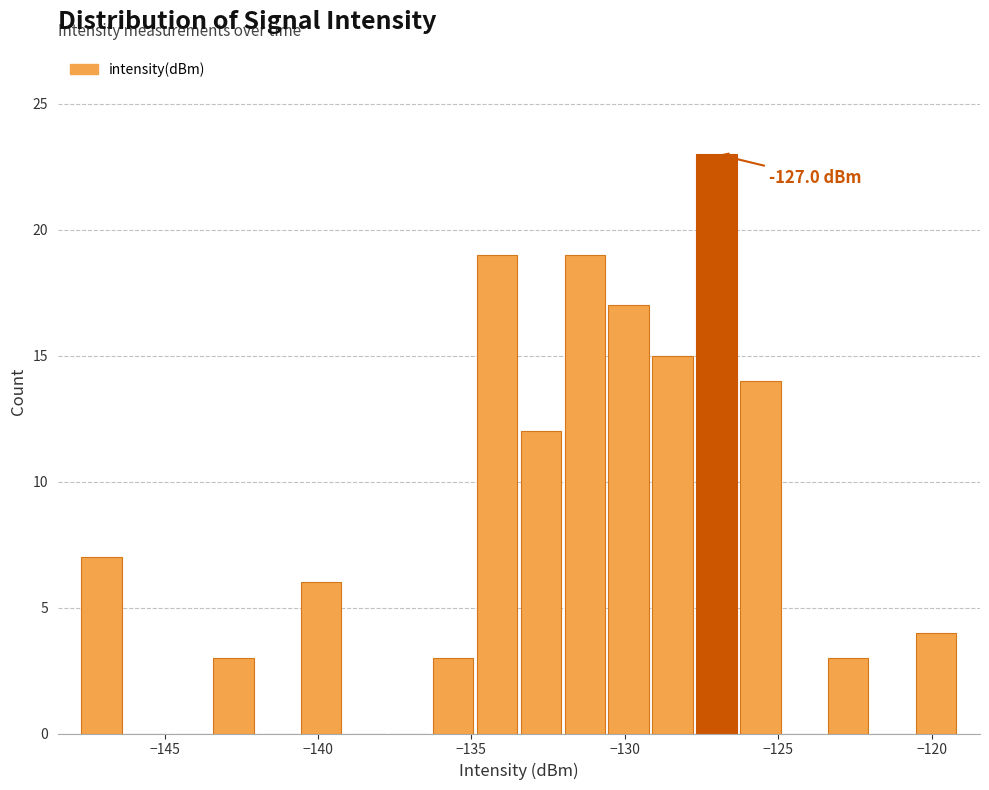

Around what value on the x-axis is the tallest bar? Give the approximate position of its centre, as read against the axis.

-127.0